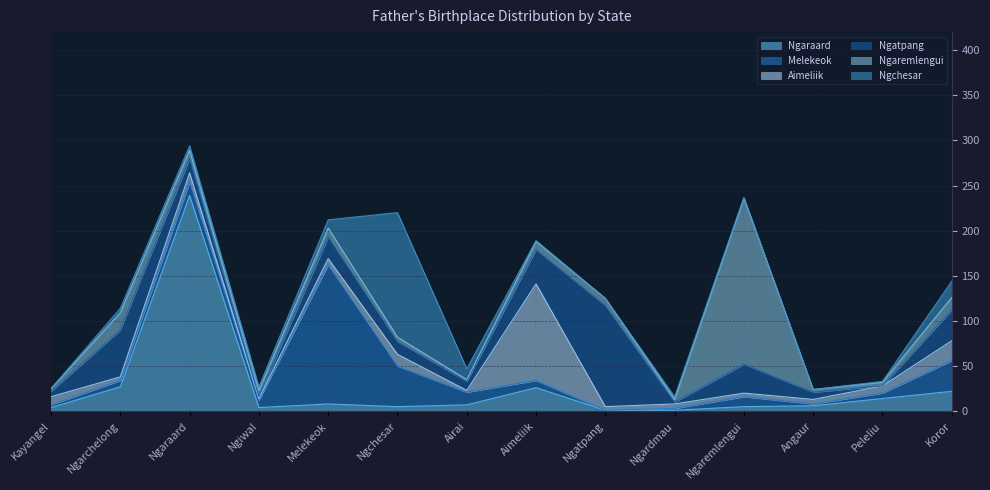

What is the maximum value shown in the chart?

239